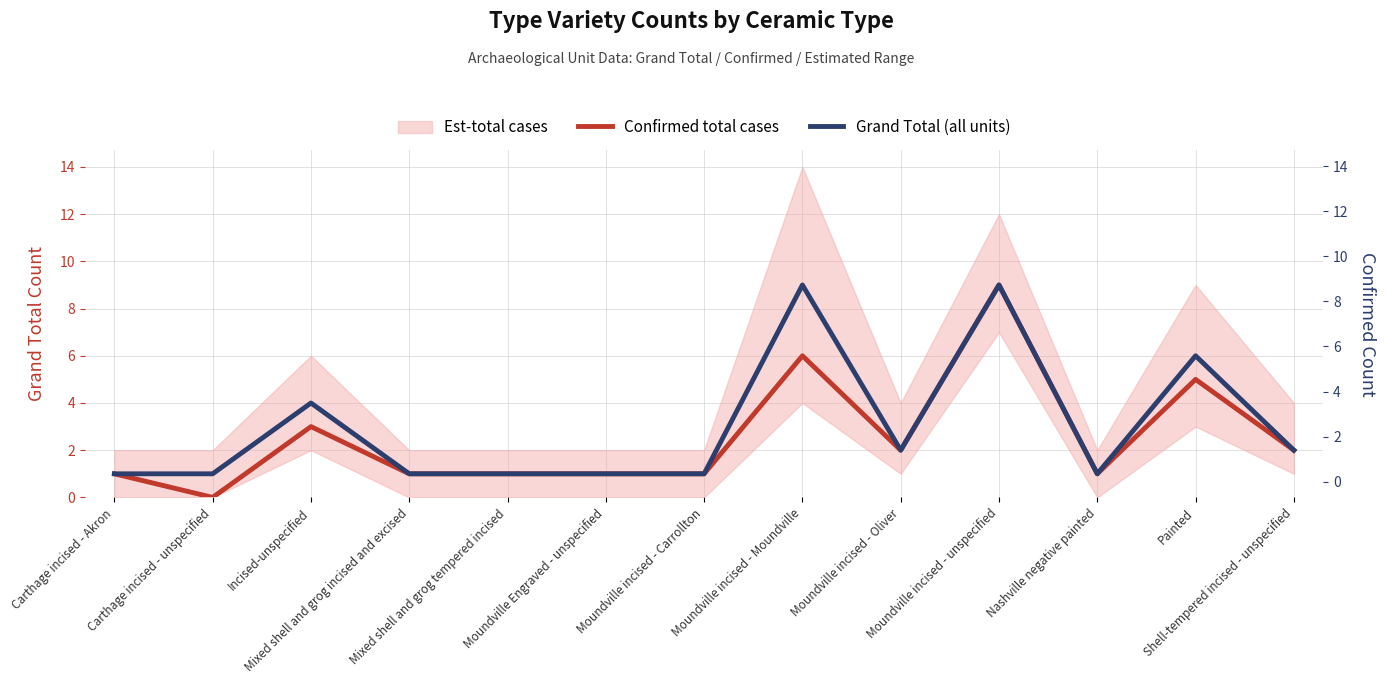

How many data points in Confirmed total cases are less than 1?

1